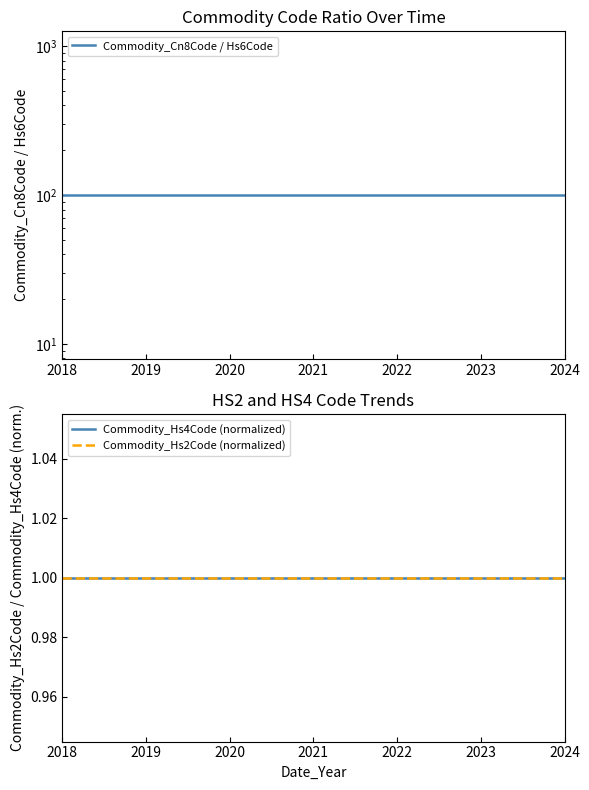

What is the sum of all Commodity_Hs2Code (normalized) values?

7